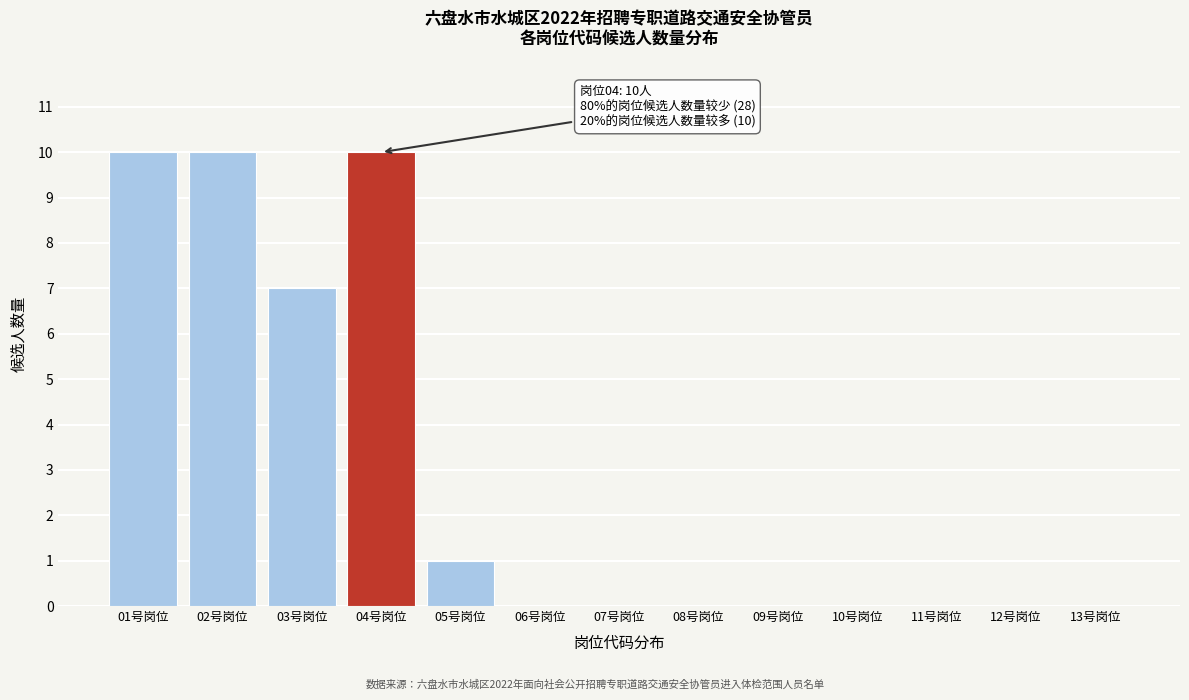

Reading left to right, what are all the values shown in this chart?

01号岗位=10	02号岗位=10	03号岗位=7	04号岗位=10	05号岗位=1	06号岗位=0	07号岗位=0	08号岗位=0	09号岗位=0	10号岗位=0	11号岗位=0	12号岗位=0	13号岗位=0